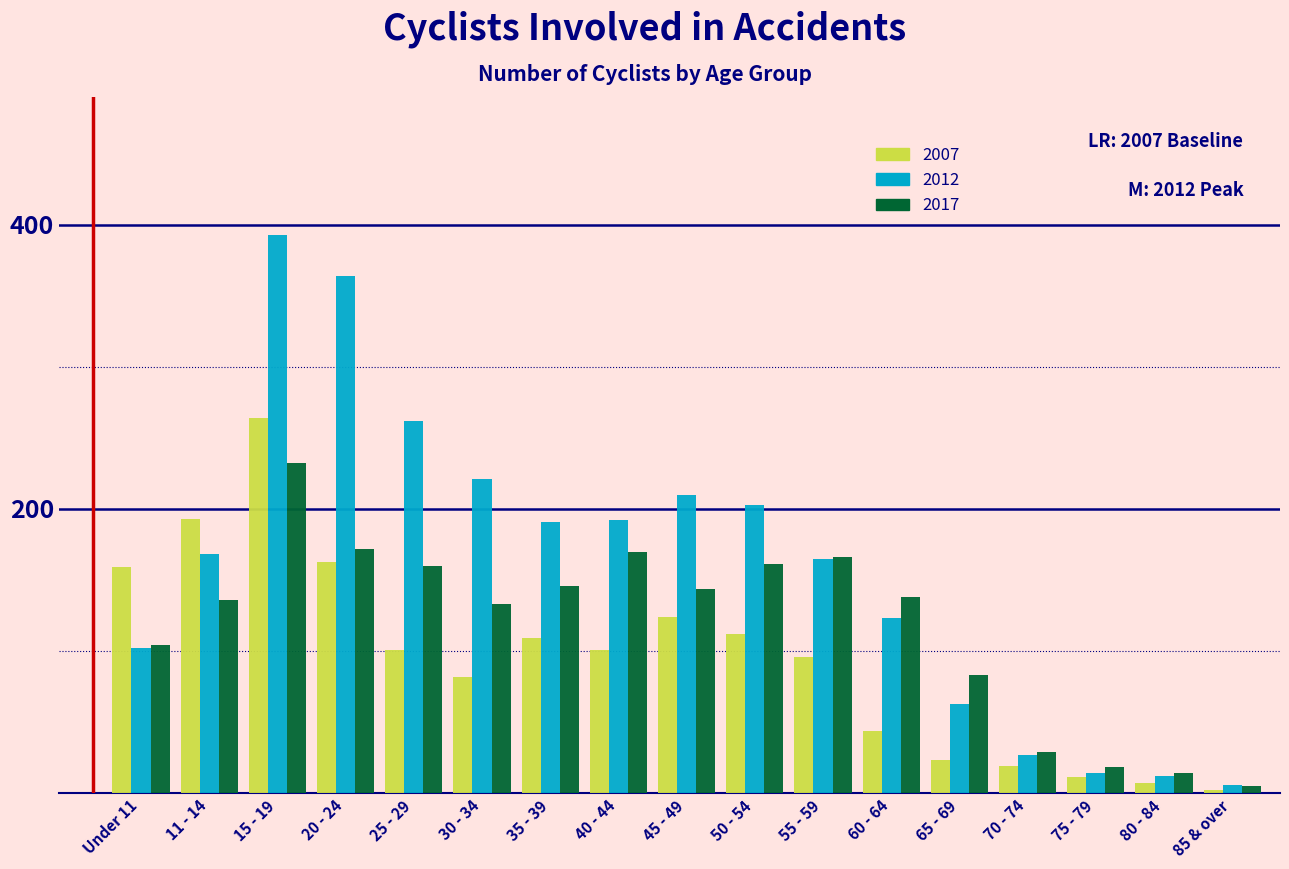

What is the difference between the maximum and minimum values in the 2017 series?

227